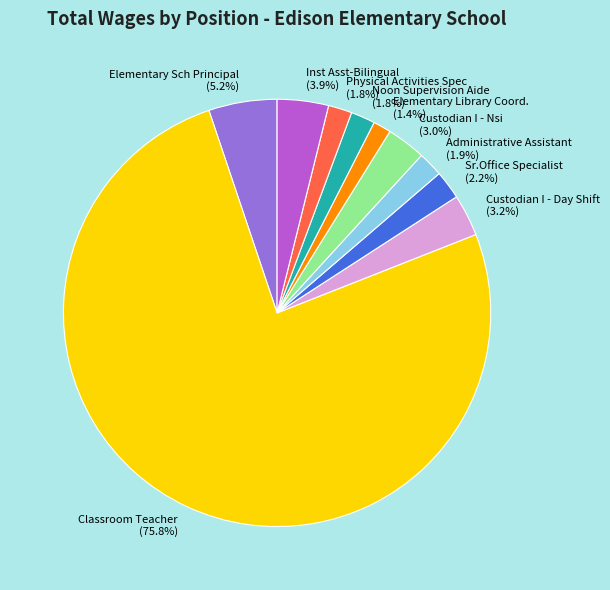

Does any single category account for the majority?

Yes